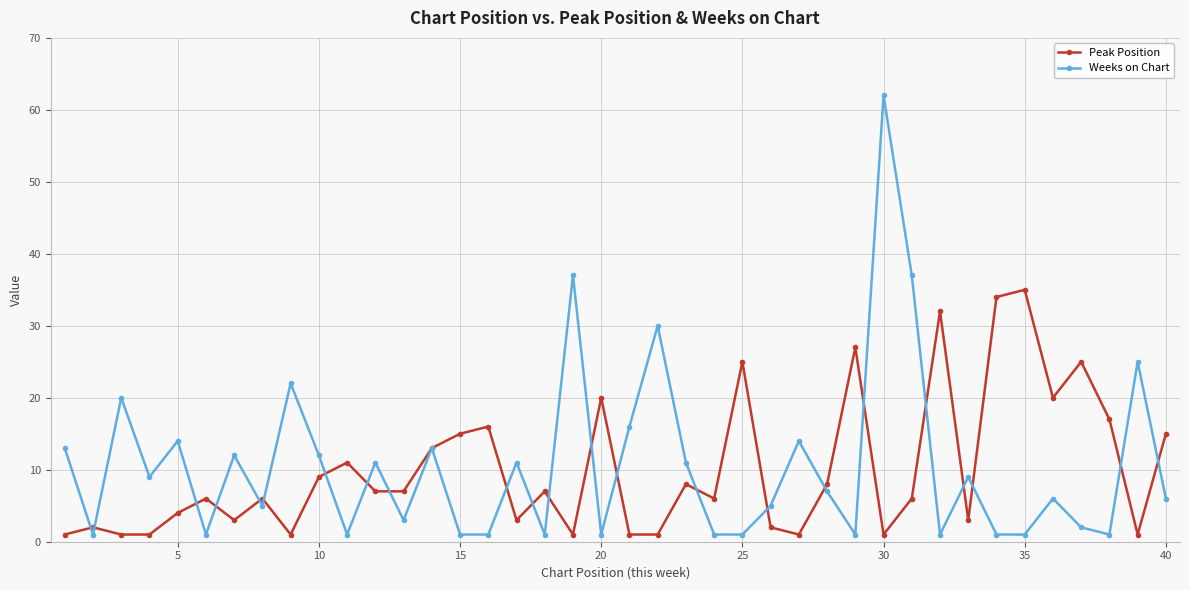

Count the number of data series in this chart.

2